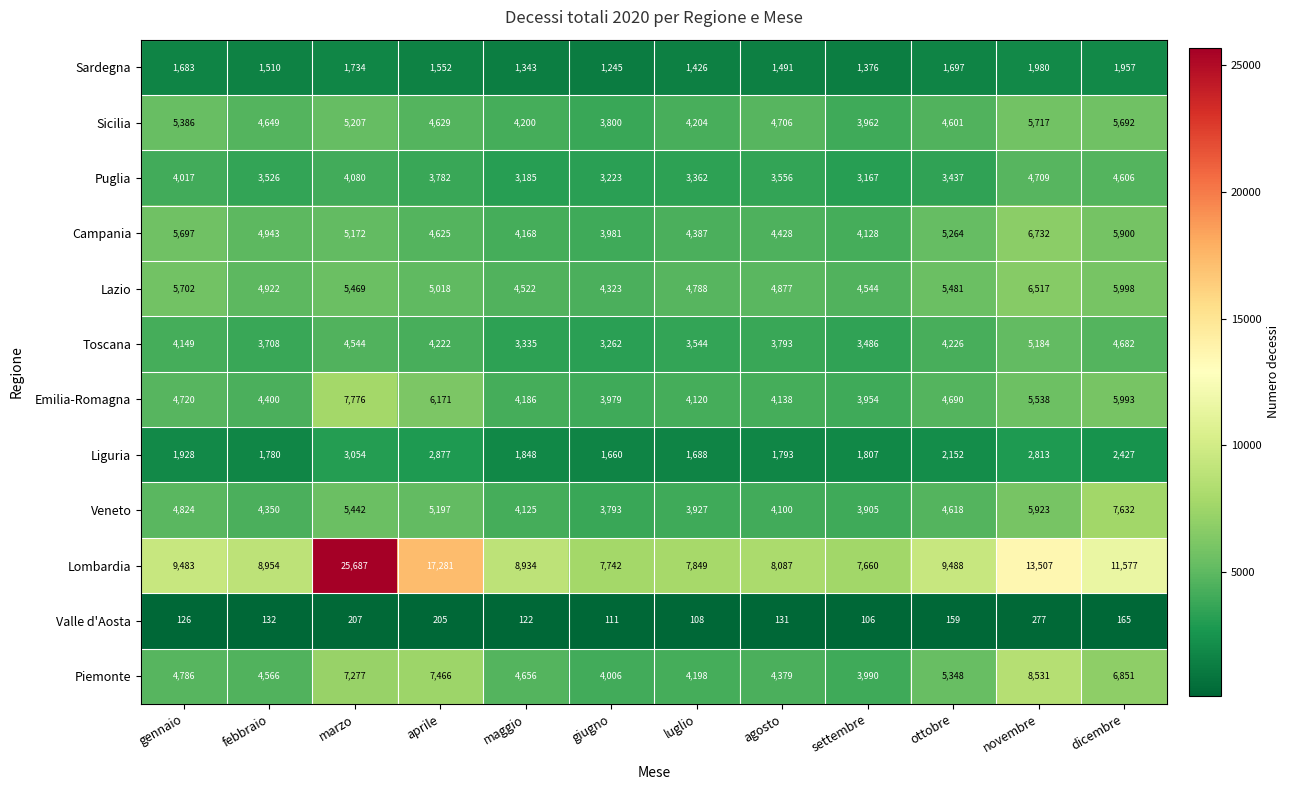

What is the sum of the Valle d'Aosta values at febbraio and maggio?

254